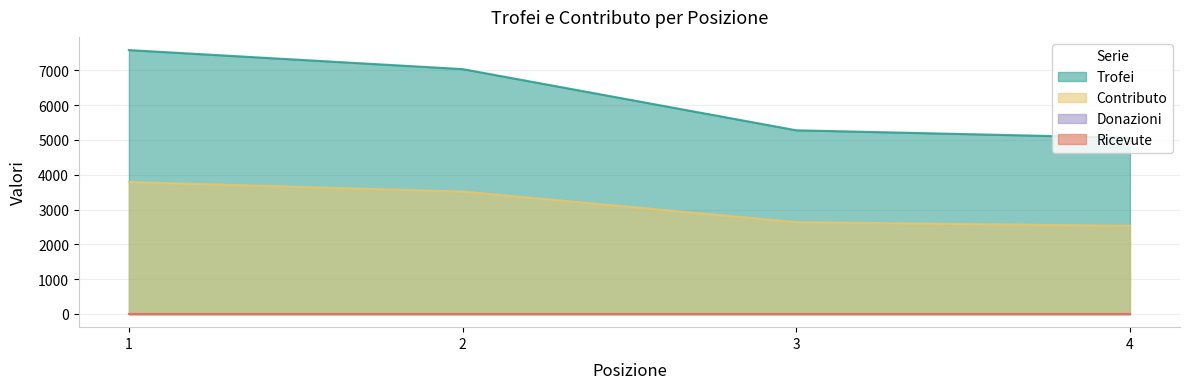

Which series has the largest total across all categories?

Trofei